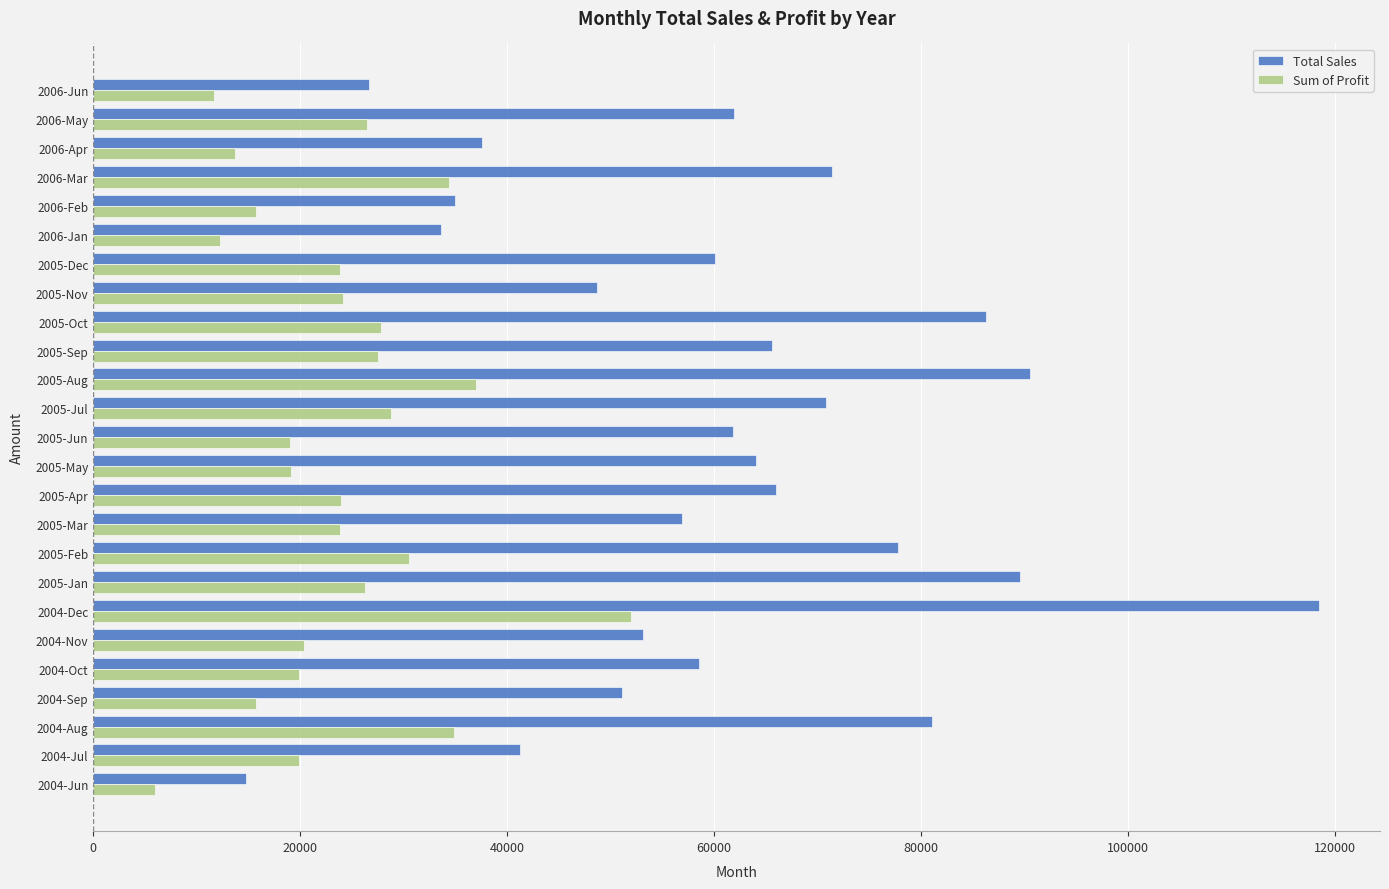

Read the Sum of Profit value at 2005-Sep.

27482.3